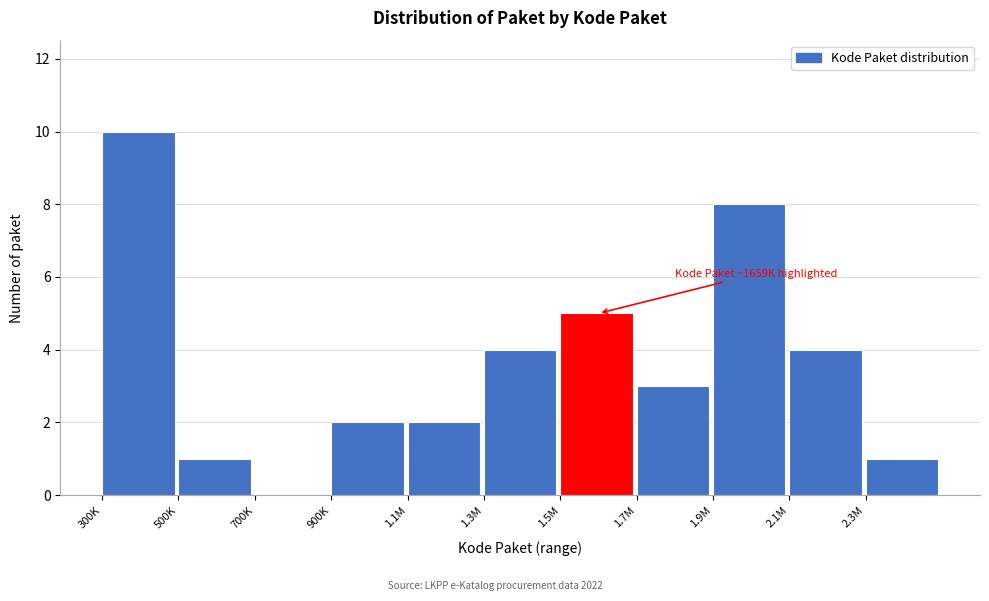

Reading right to left, list all the values displayed in this chart.

2.3M=1	2.1M=4	1.9M=8	1.7M=3	1.5M=5	1.3M=4	1.1M=2	900K=2	700K=0	500K=1	300K=10